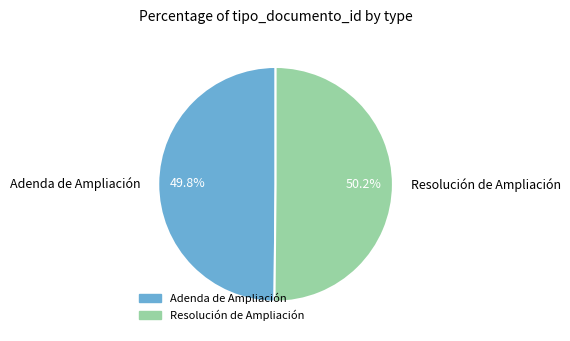

Count the number of slices in the pie.

2